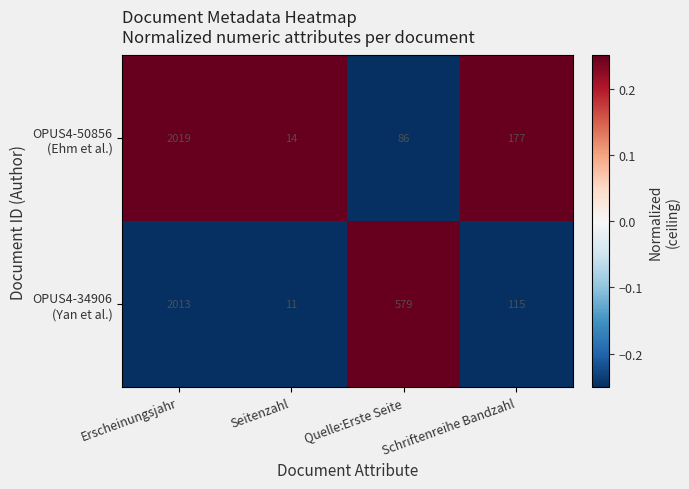

What is the spread (max minus min) of values at Quelle:Erste Seite?

493